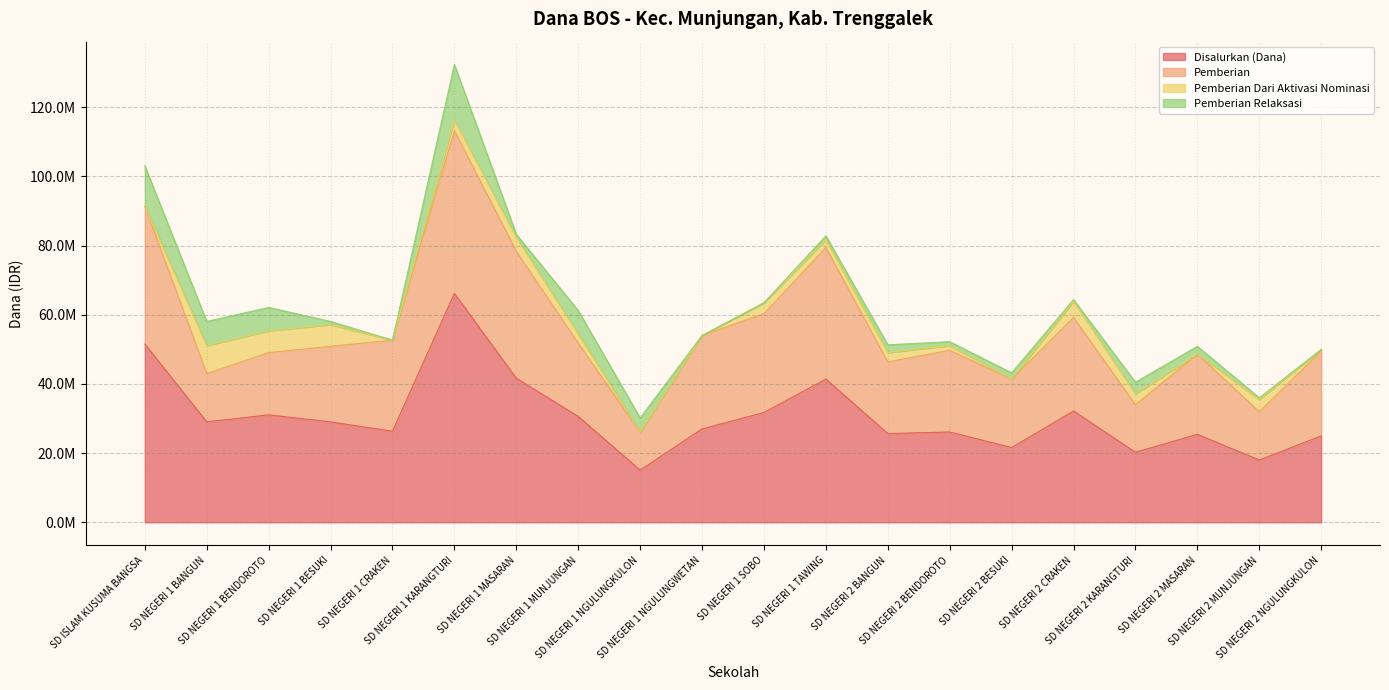

Which series has the widest spread of values?

Disalurkan (Dana)